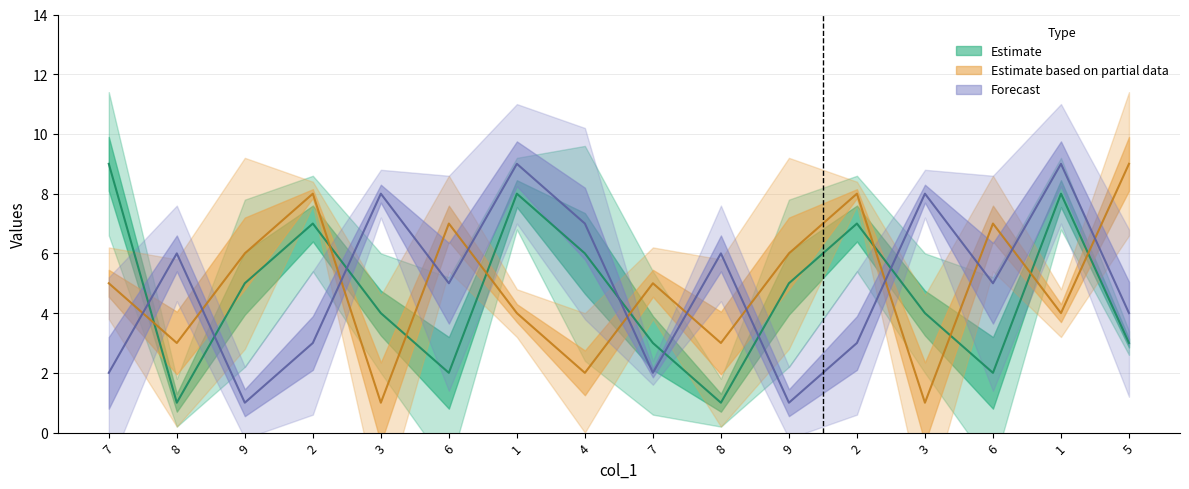

What is the maximum value for col_2?

9